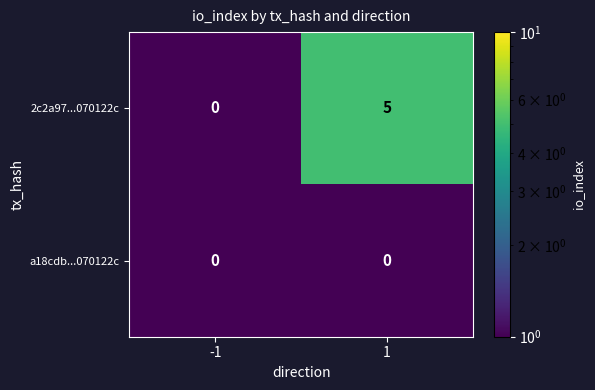

Reading right to left, transcribe all the data shown in this chart.

2c2a97...070122c: 5	0
a18cdb...070122c: 0	0